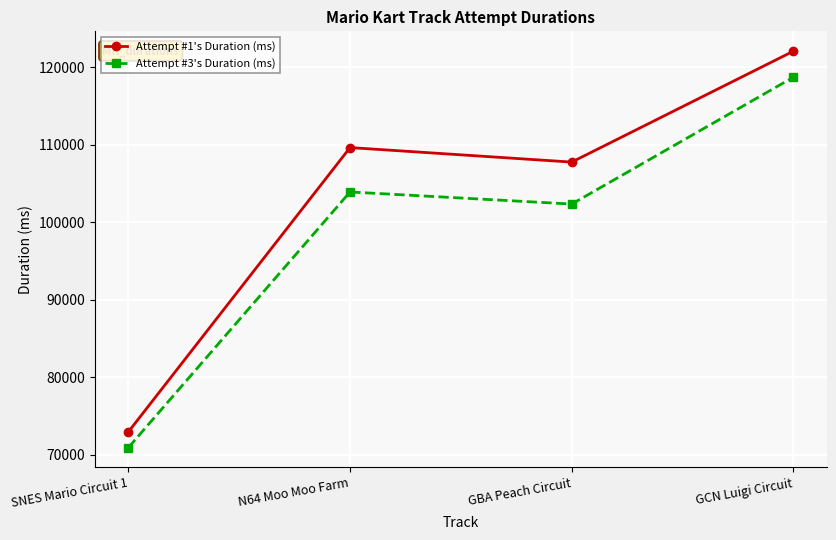

True or false: Attempt #3's Duration (ms) and Attempt #1's Duration (ms) intersect in this chart.

False